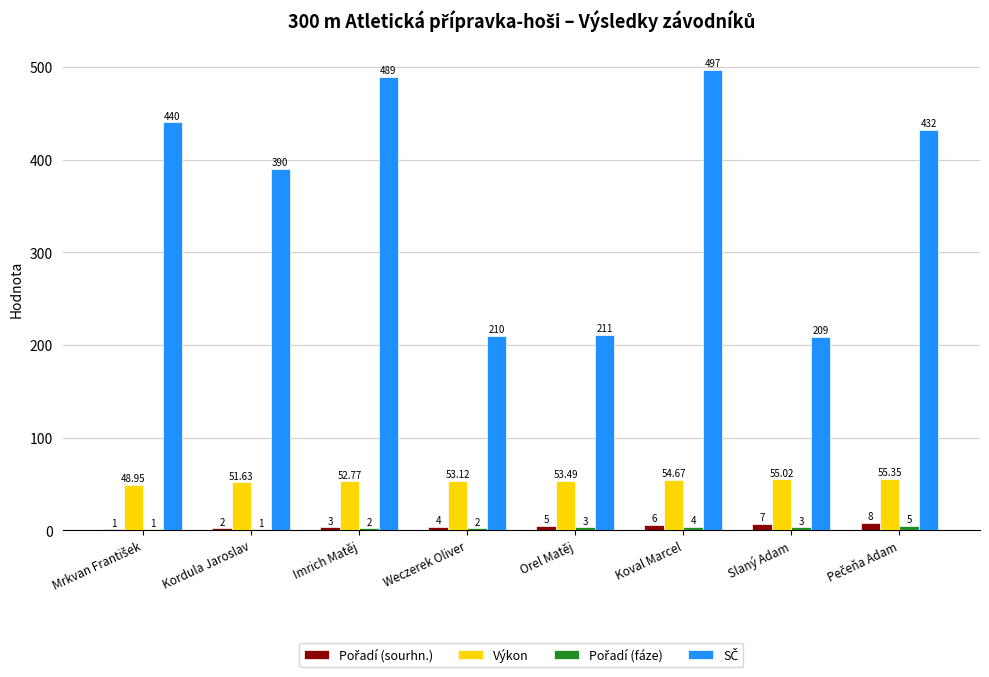

What is the approximate value of Výkon at Imrich Matěj?

52.8